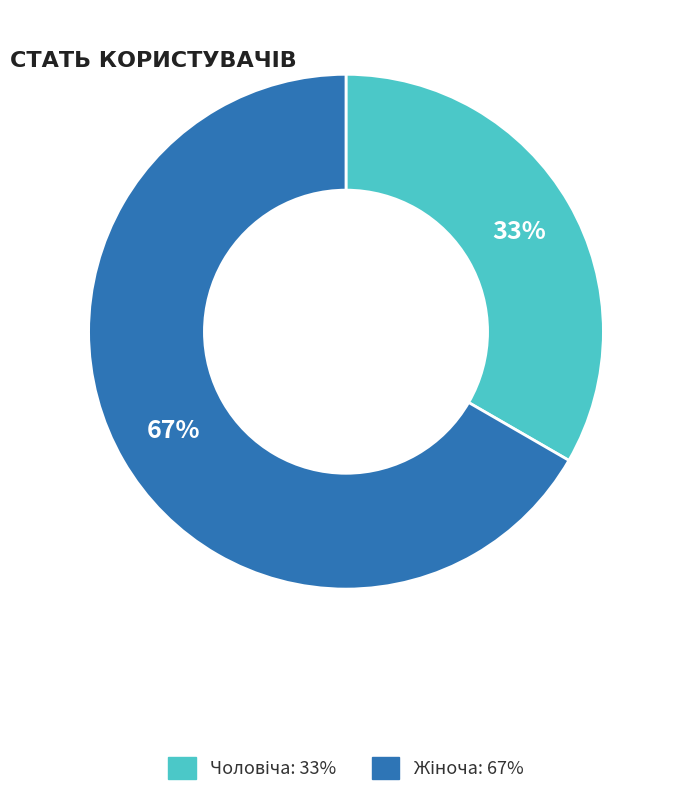

Does any single category account for the majority?

Yes